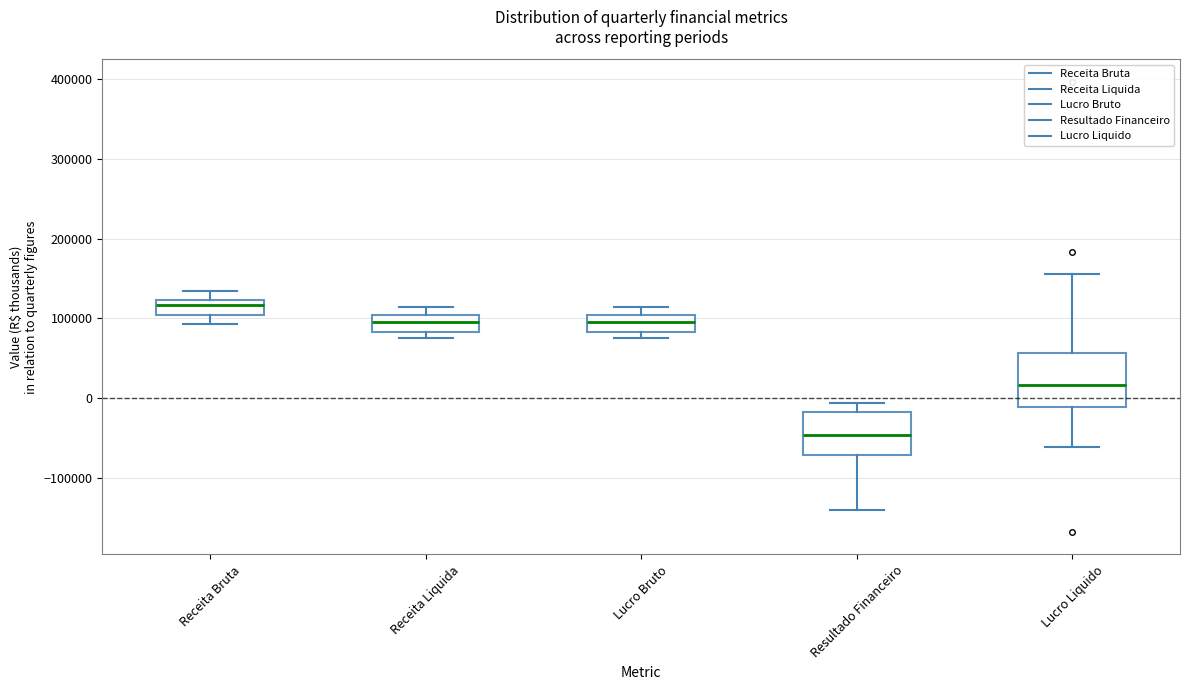

Which box's median line is the highest?

Receita Bruta